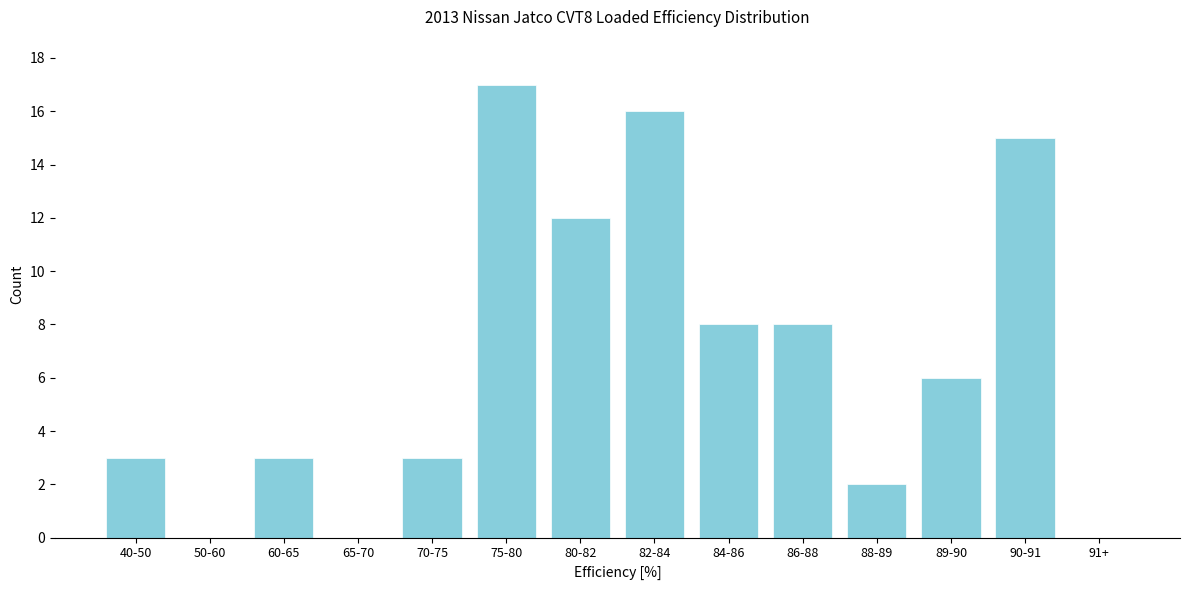

Reading left to right, what are all the values shown in this chart?

40-50=3	50-60=0	60-65=3	65-70=0	70-75=3	75-80=17	80-82=12	82-84=16	84-86=8	86-88=8	88-89=2	89-90=6	90-91=15	91+=0